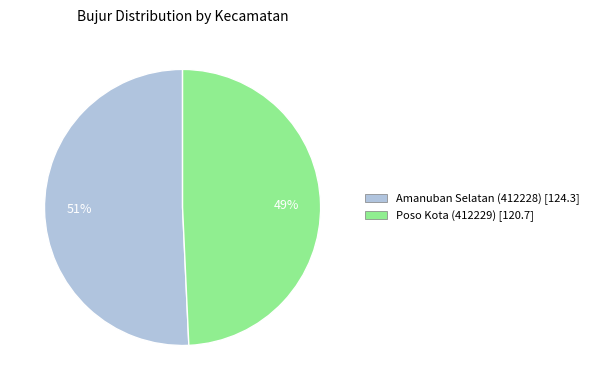

Between Poso Kota (412229) and Amanuban Selatan (412228), which is larger?

Amanuban Selatan (412228)